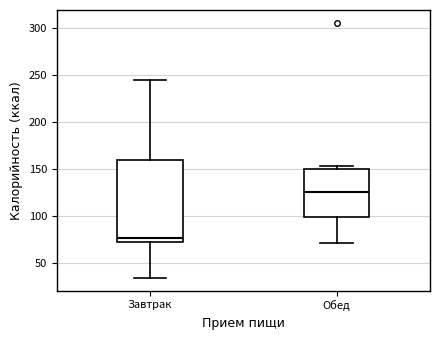

Where is the upper edge of the box for Обед on the y-axis? The values are not printed on the chart, so give them approximately, as read against the axis.

150